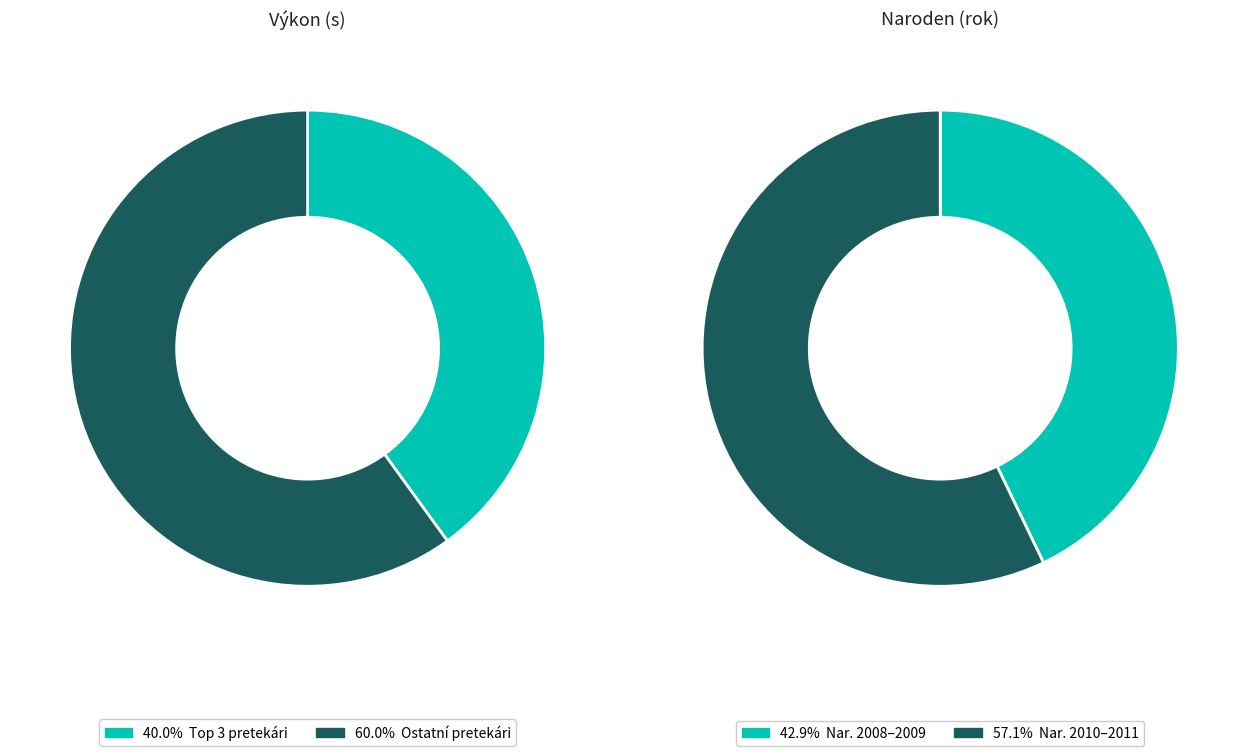

True or false: Maturkanič Martin accounts for 1% of the total.

False